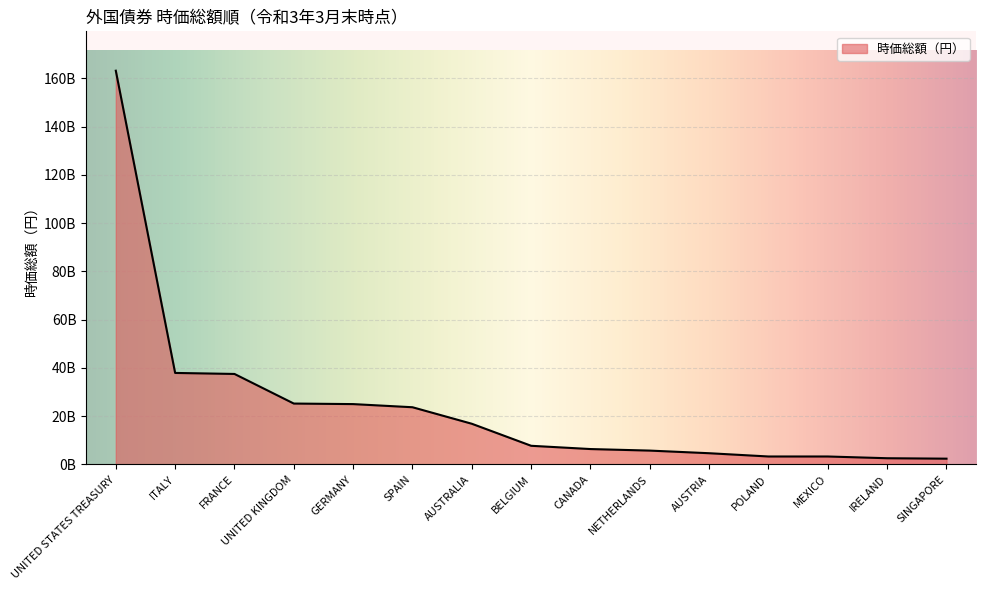

Between SPAIN and ITALY, which is larger?

ITALY